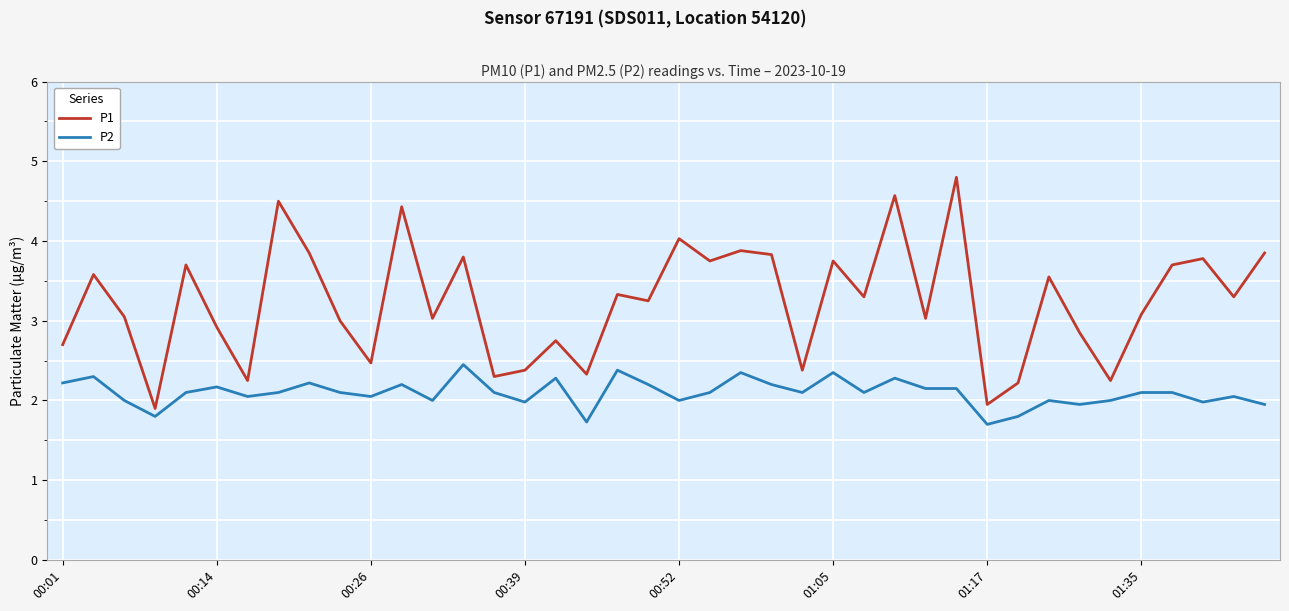

What is the highest value of the P1 series?

4.8